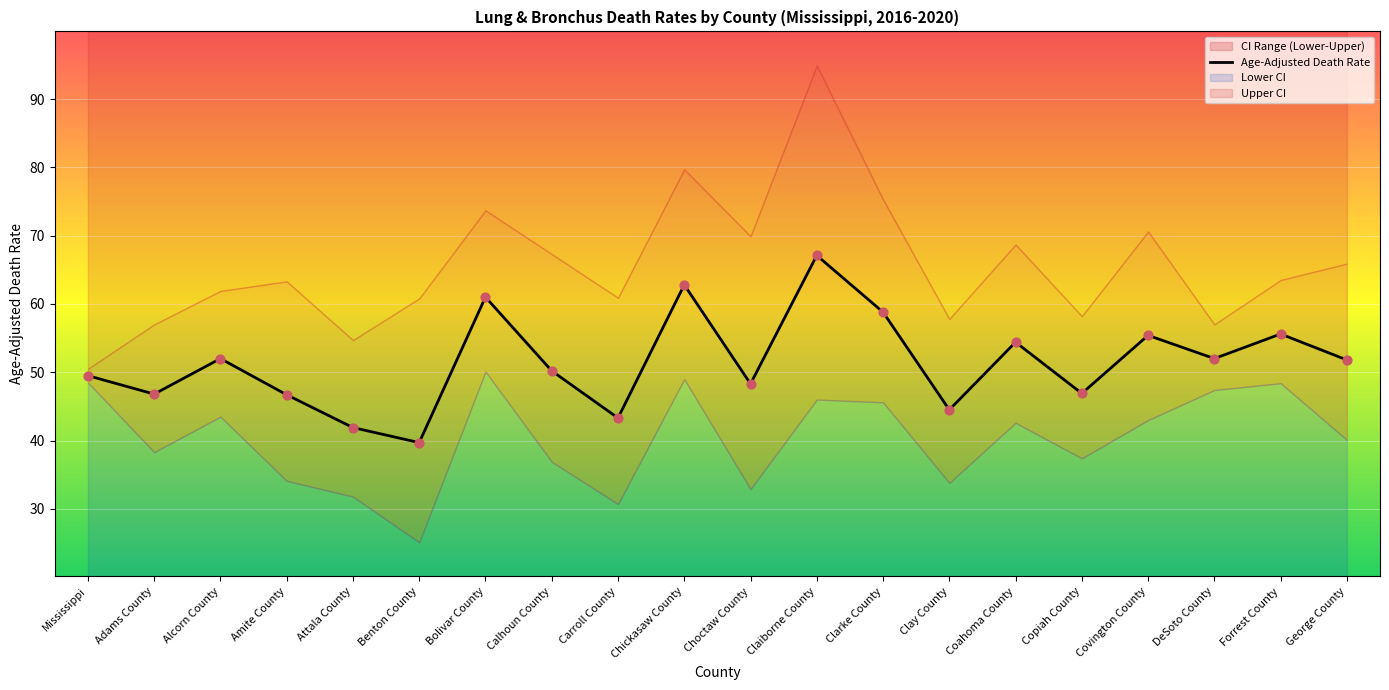

Which series contains the highest Y value?

Upper CI